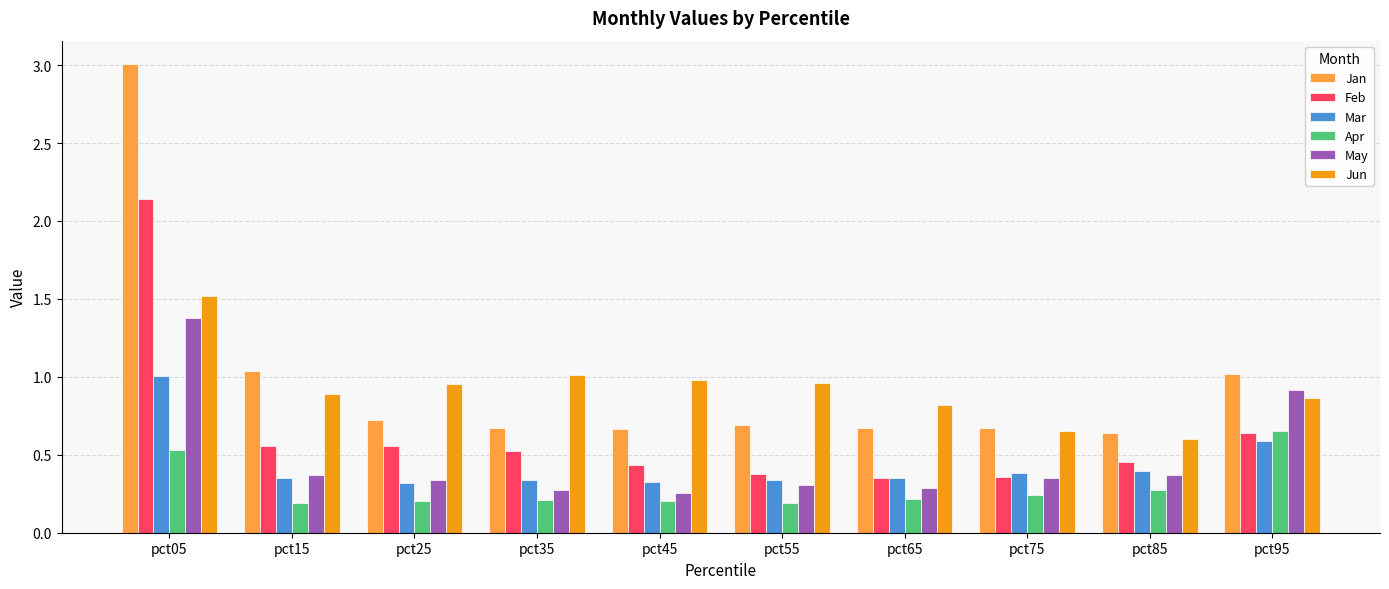

Are the bars horizontal?

No